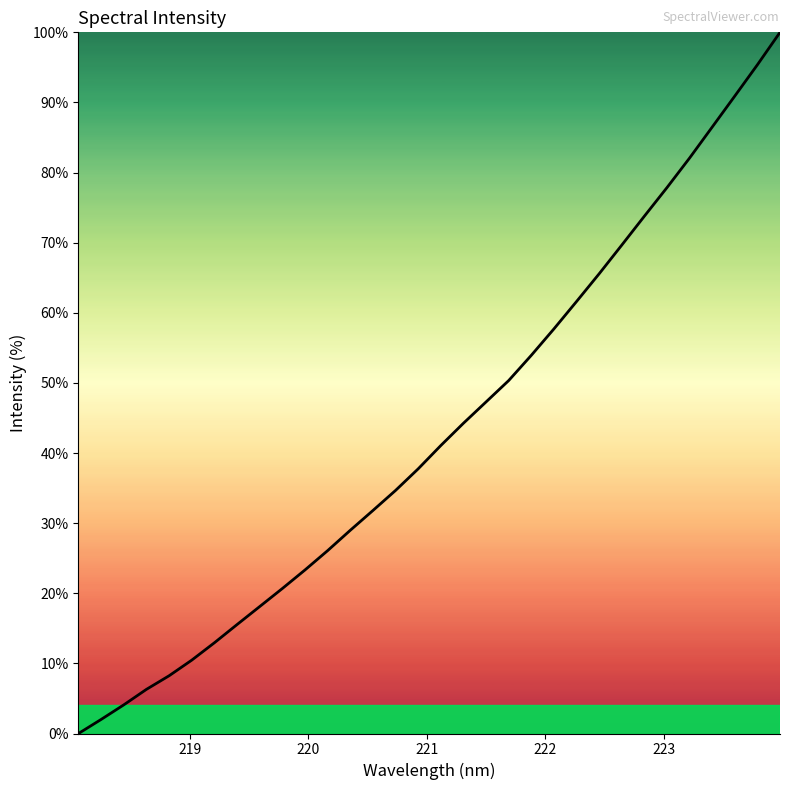

What is the maximum value shown in the chart?

100.0